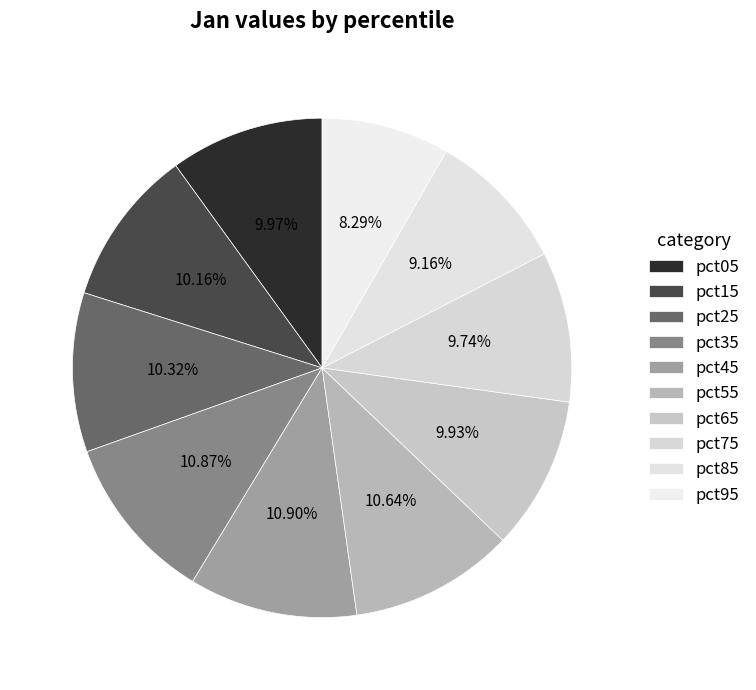

How many segments does this pie chart have?

10